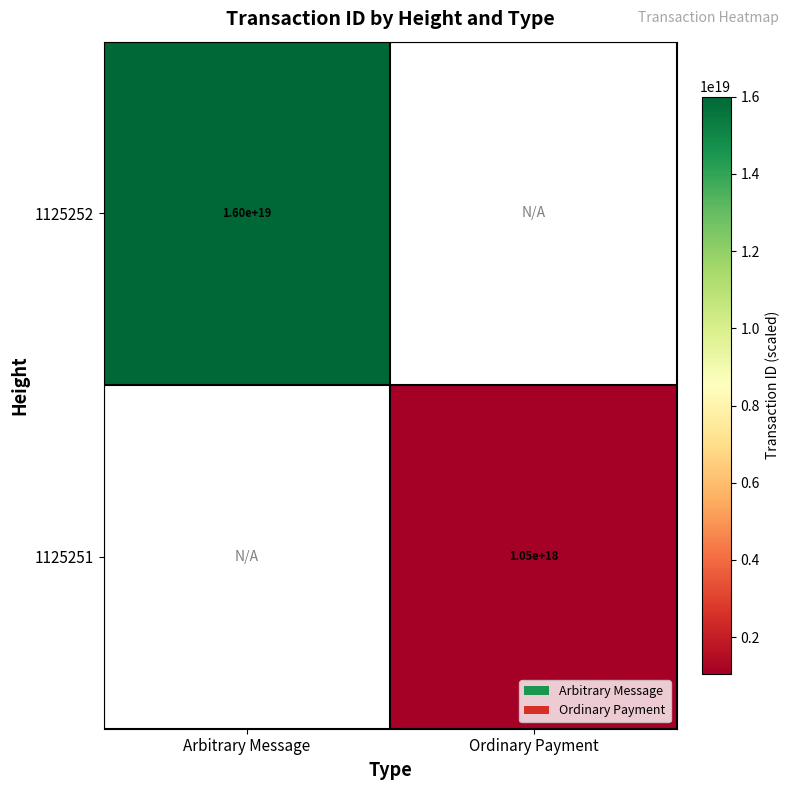

The value of 1125252 at Arbitrary Message is 21631339523524816896. True or false?

False